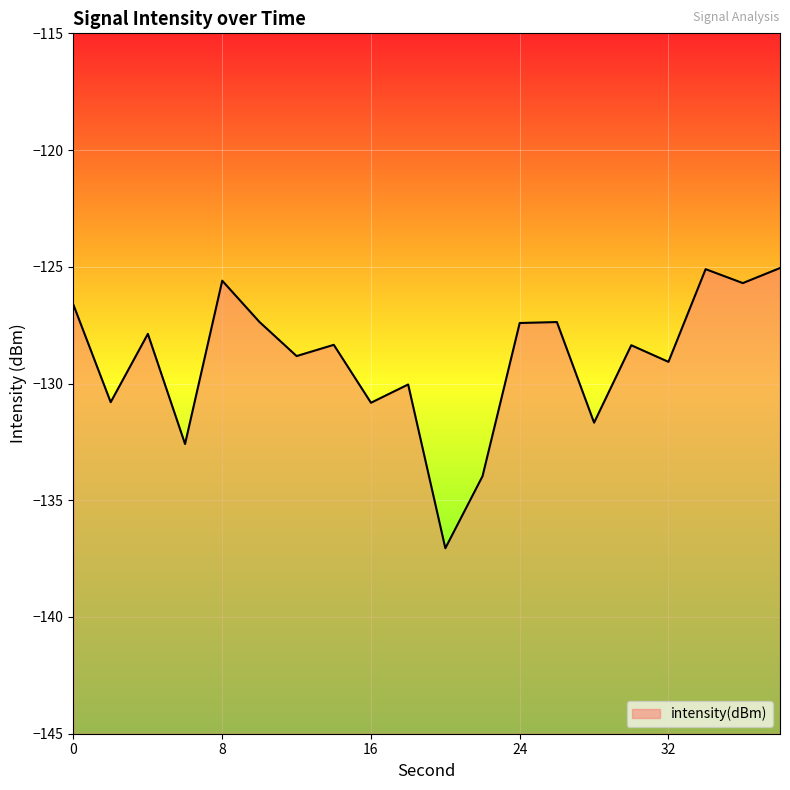

Which label corresponds to the largest value in the chart?

38